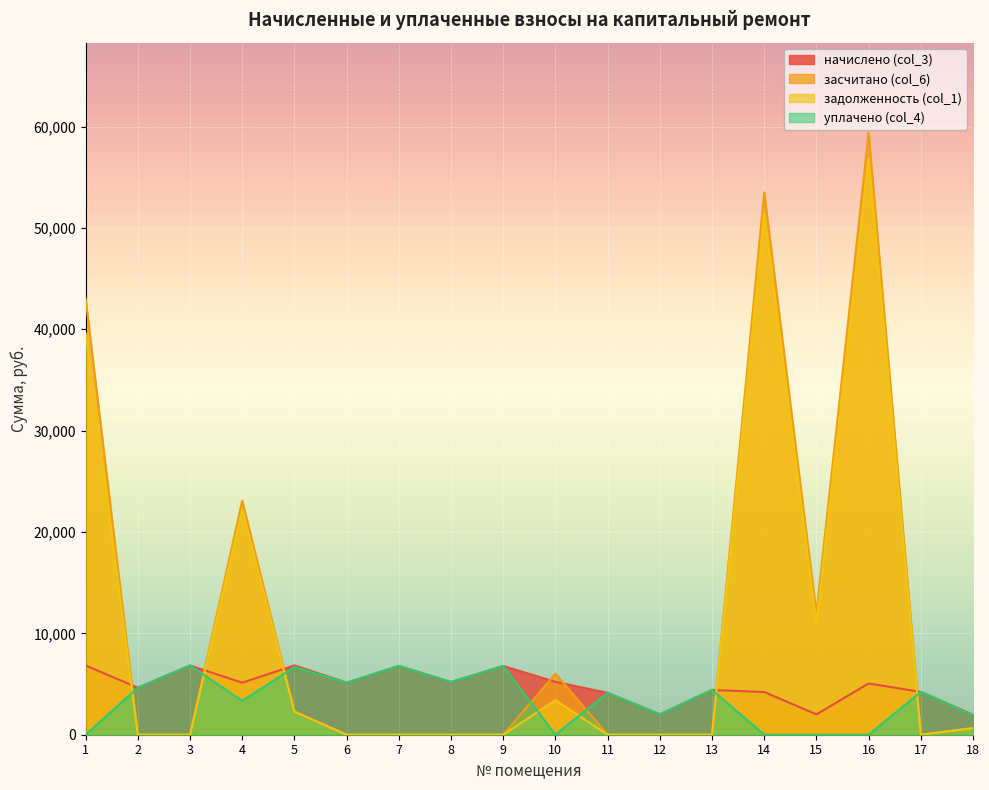

Rank the categories by задолженность (col_1) value from highest to lowest.

16, 14, 1, 4, 15, 10, 5, 18, 2, 3, 6, 7, 8, 9, 11, 12, 13, 17